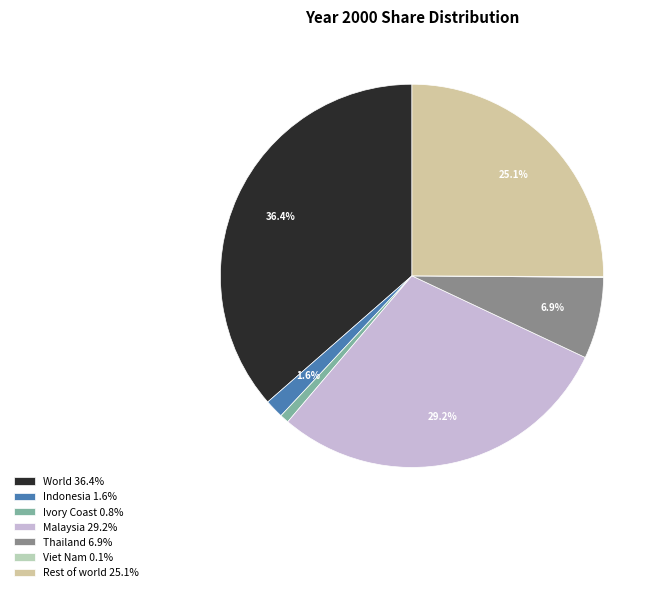

What is the largest slice in the pie chart?

World